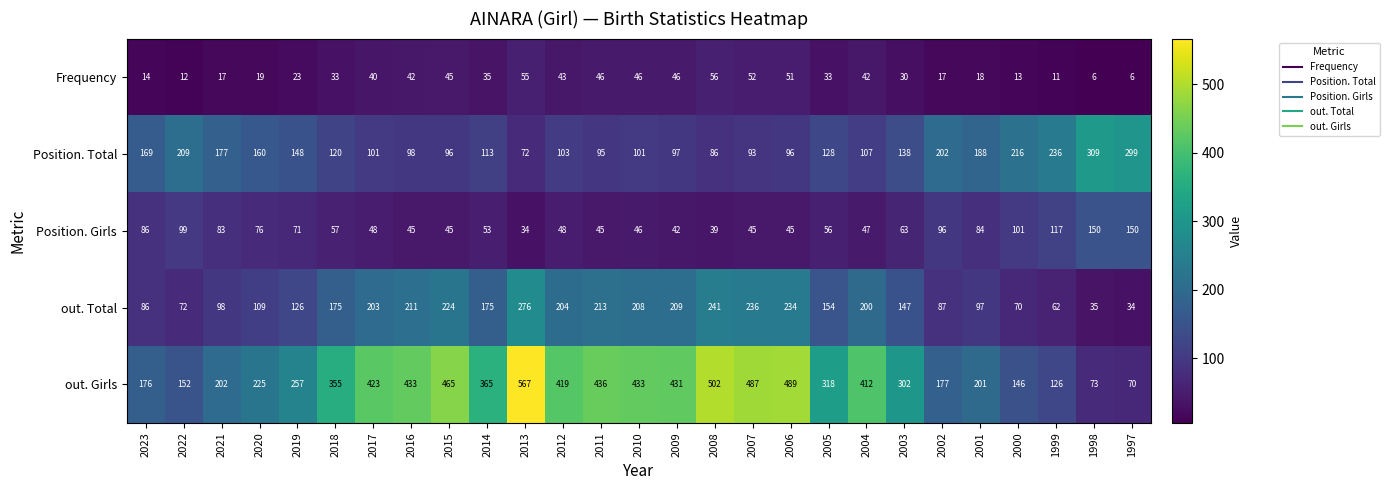

Which series has the largest range (max minus min)?

out. Girls